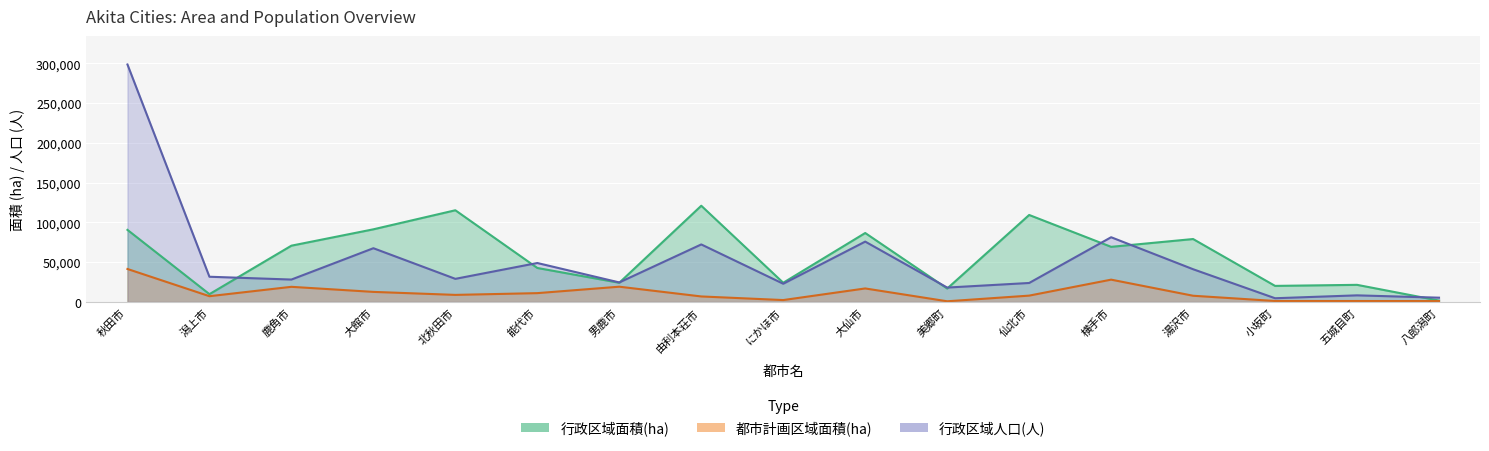

True or false: 行政区域面積(ha) and 都市計画区域面積(ha) cross at least once.

False